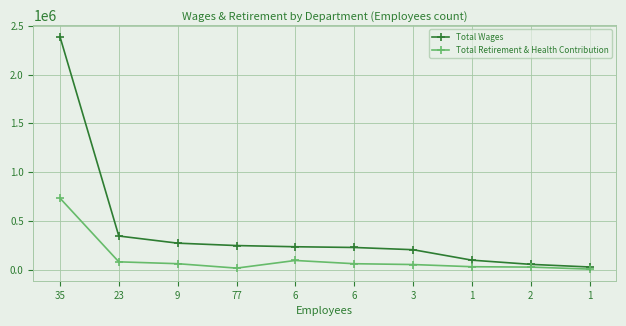

True or false: Total Wages and Total Retirement & Health Contribution intersect in this chart.

False